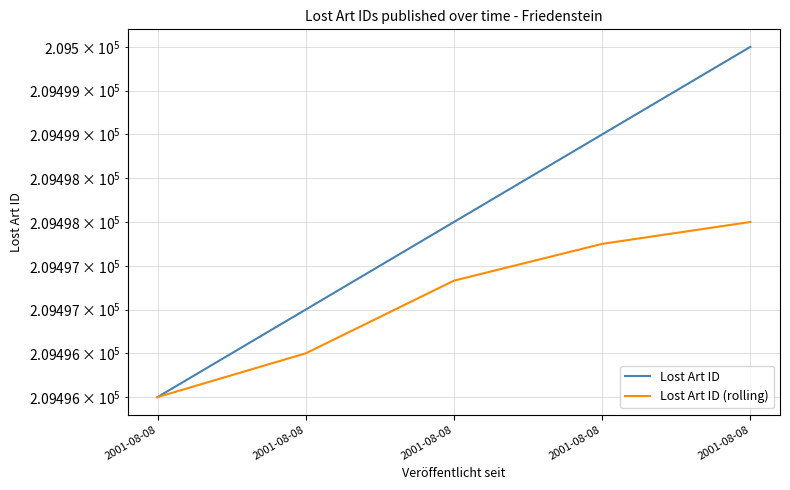

At which label does Lost Art ID first exceed 209498?

2001-08-08